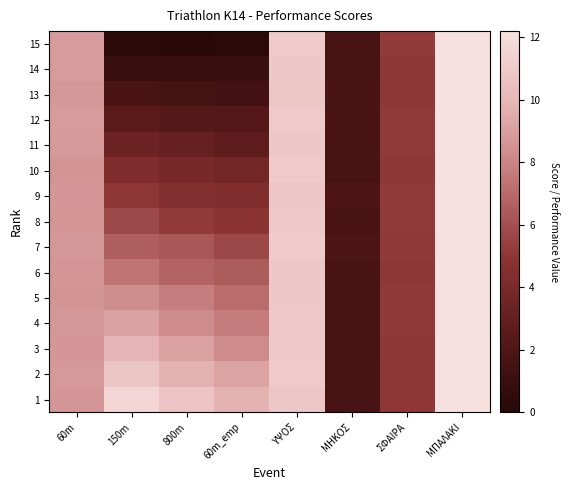

At ΜΠΑΛΑΚΙ, list the series in order from smallest to largest.

10, 14, 4, 2, 9, 8, 3, 5, 12, 13, 6, 15, 11, 1, 7